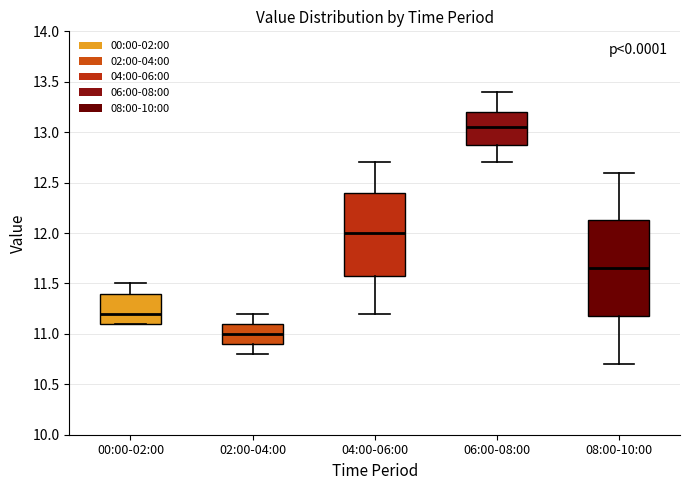

Reading left to right, read every box against the y-axis: the position of its median line, the range the box covers, and the ends of its whiskers. The values are not printed on the chart, so give them approximately, as read against the axis.

00:00-02:00: median 11.20, box 11.10 to 11.40, whiskers 11.10 to 11.50
02:00-04:00: median 11.00, box 10.90 to 11.10, whiskers 10.80 to 11.20
04:00-06:00: median 12.00, box 11.60 to 12.40, whiskers 11.20 to 12.70
06:00-08:00: median 13.05, box 12.90 to 13.20, whiskers 12.70 to 13.40
08:00-10:00: median 11.65, box 11.20 to 12.15, whiskers 10.70 to 12.60